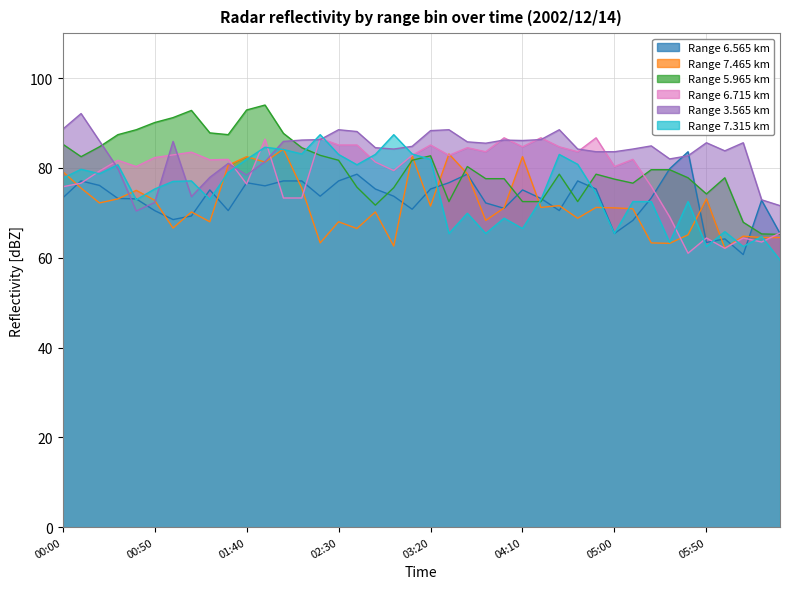

Is it true that 6.565 equals 70.5 at 01:30?

True